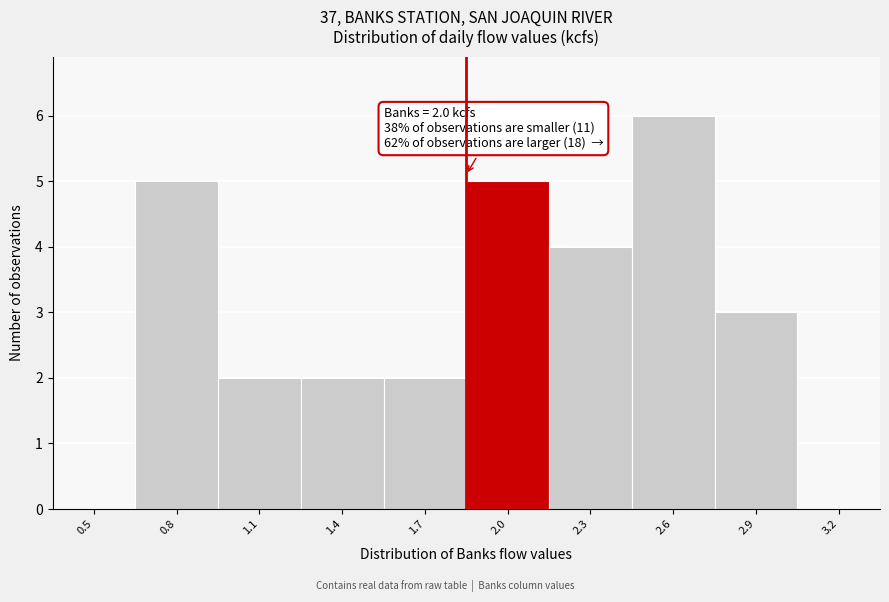

Reading left to right, transcribe all the data shown in this chart.

0.5=0	0.8=5	1.1=2	1.4=2	1.7=2	2.0=5	2.3=4	2.6=6	2.9=3	3.2=0